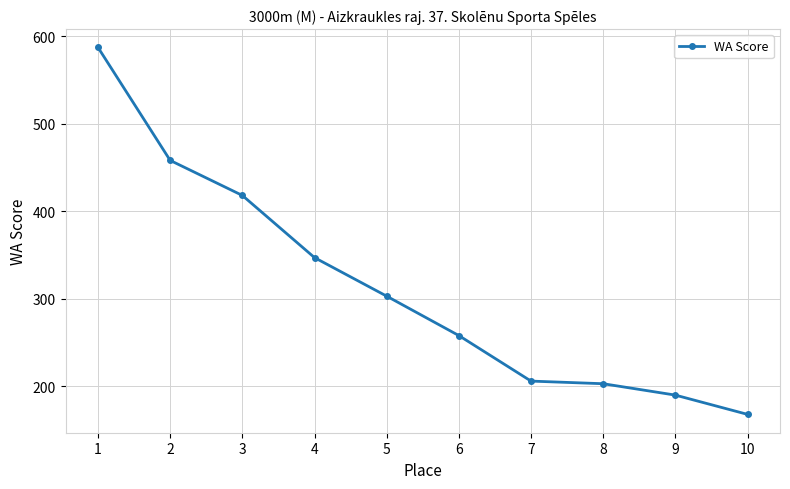

At which label is the value closest to 377?

4